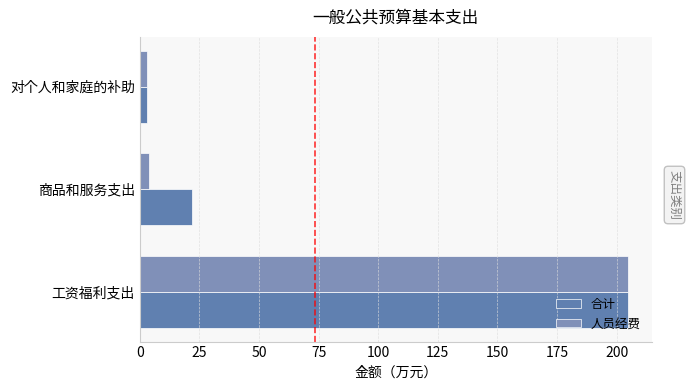

Where is 合计 nearest to the value 103?

商品和服务支出